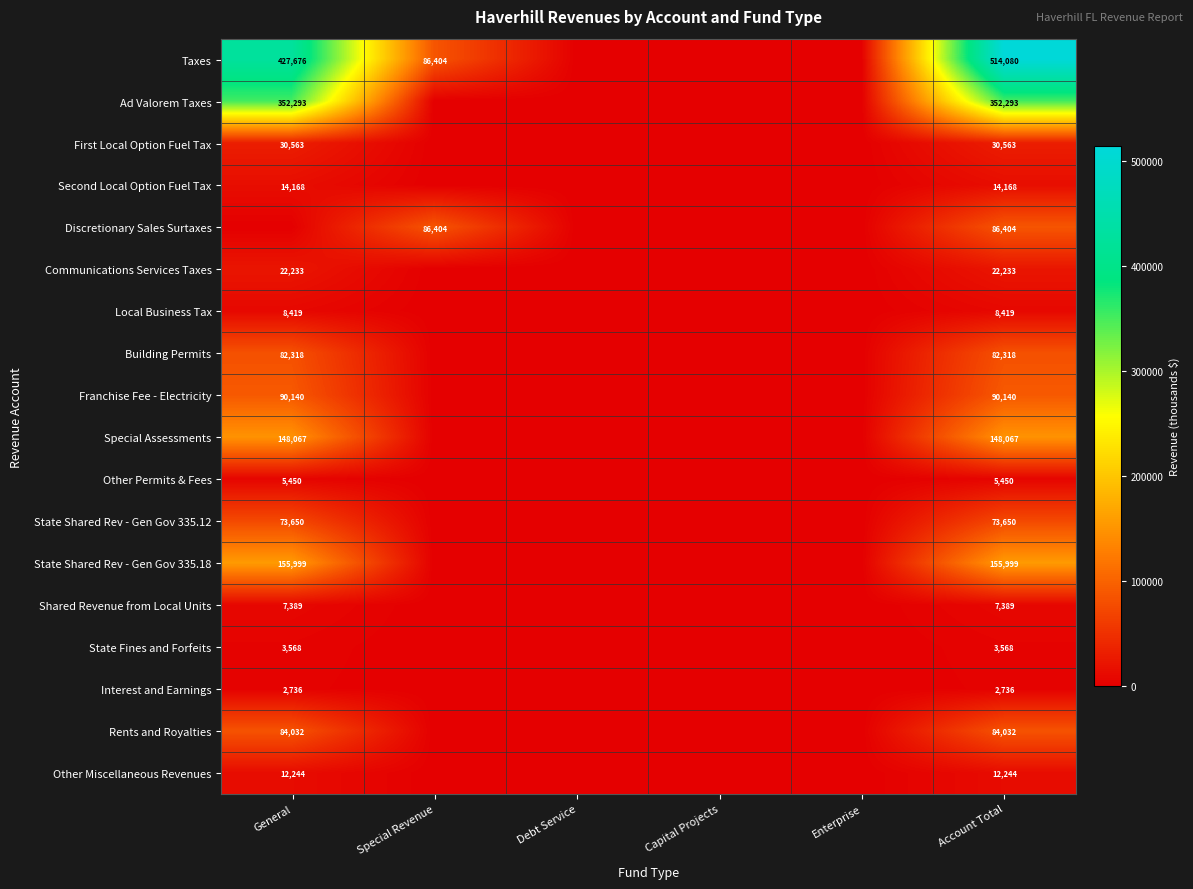

What is the total value across all series at Account Total?

1693753